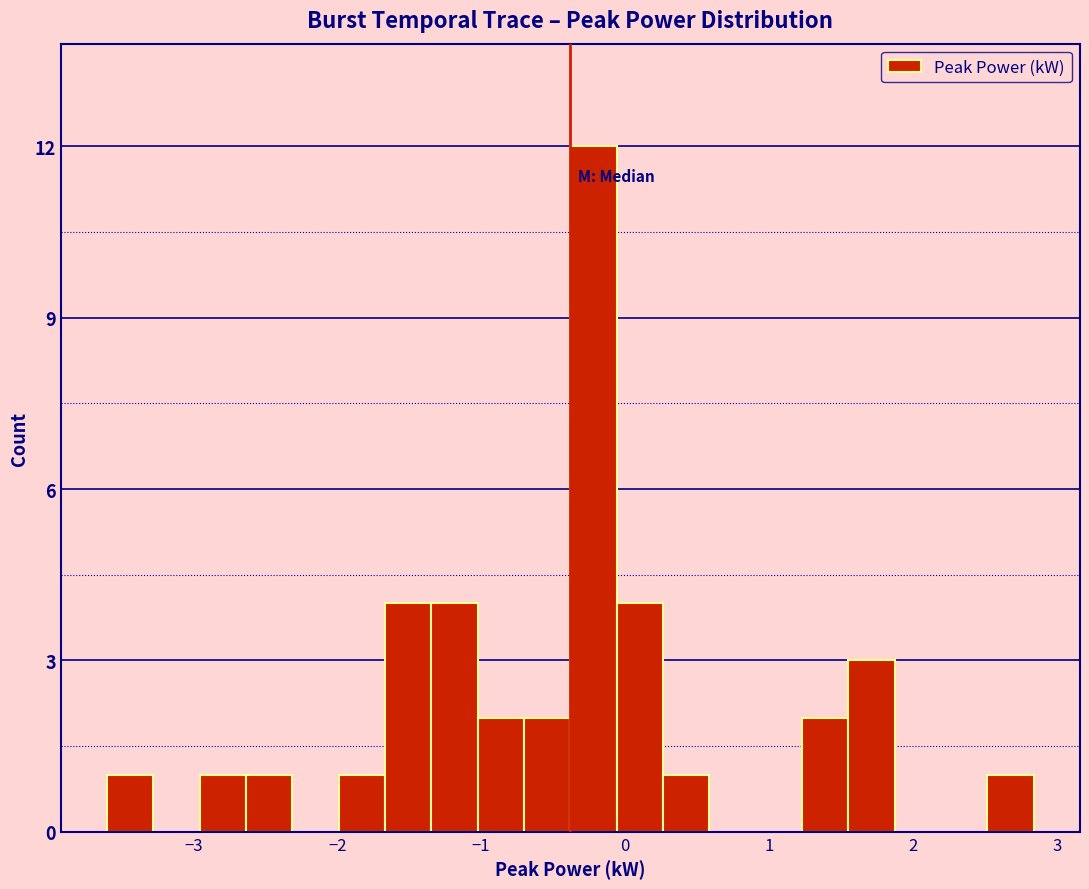

Read against the x-axis, roughly where is the centre of the tallest bar?

-0.2